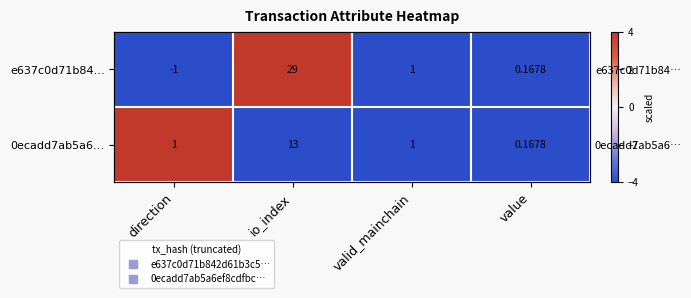

Which series has the widest spread of values?

e637c0d71b84…